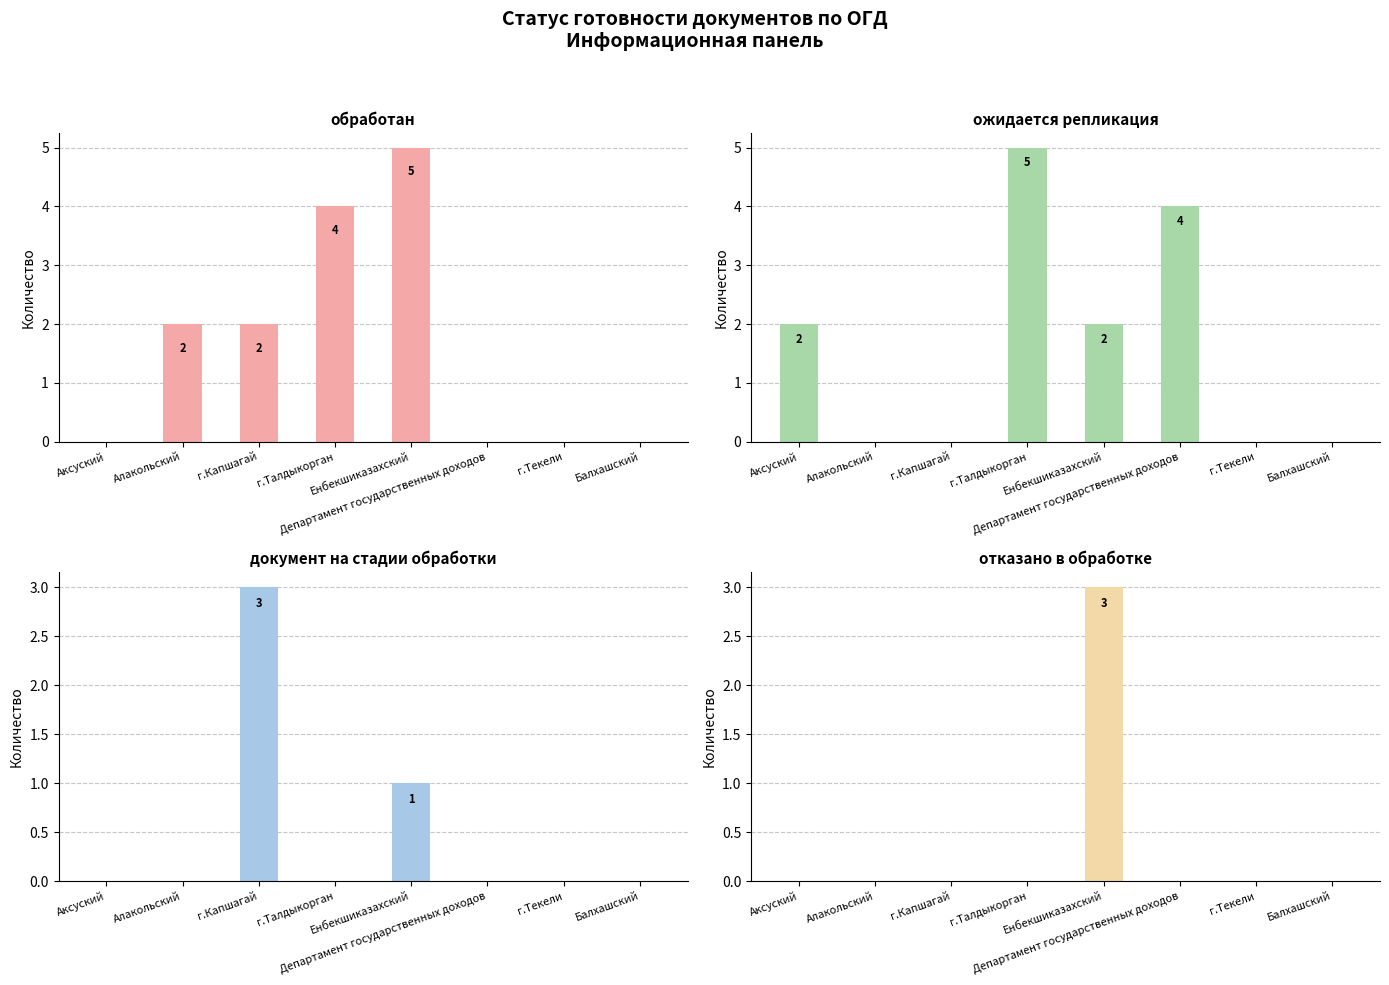

Which series changed the most between Аксуский and г.Текели?

ожидается репликация